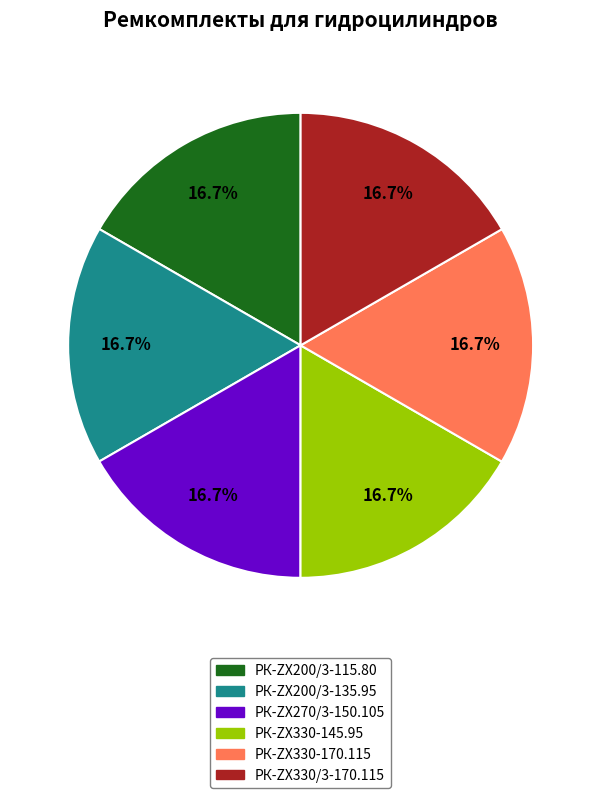

The РК-ZX200/3-135.95 slice represents 22% of the pie. True or false?

False